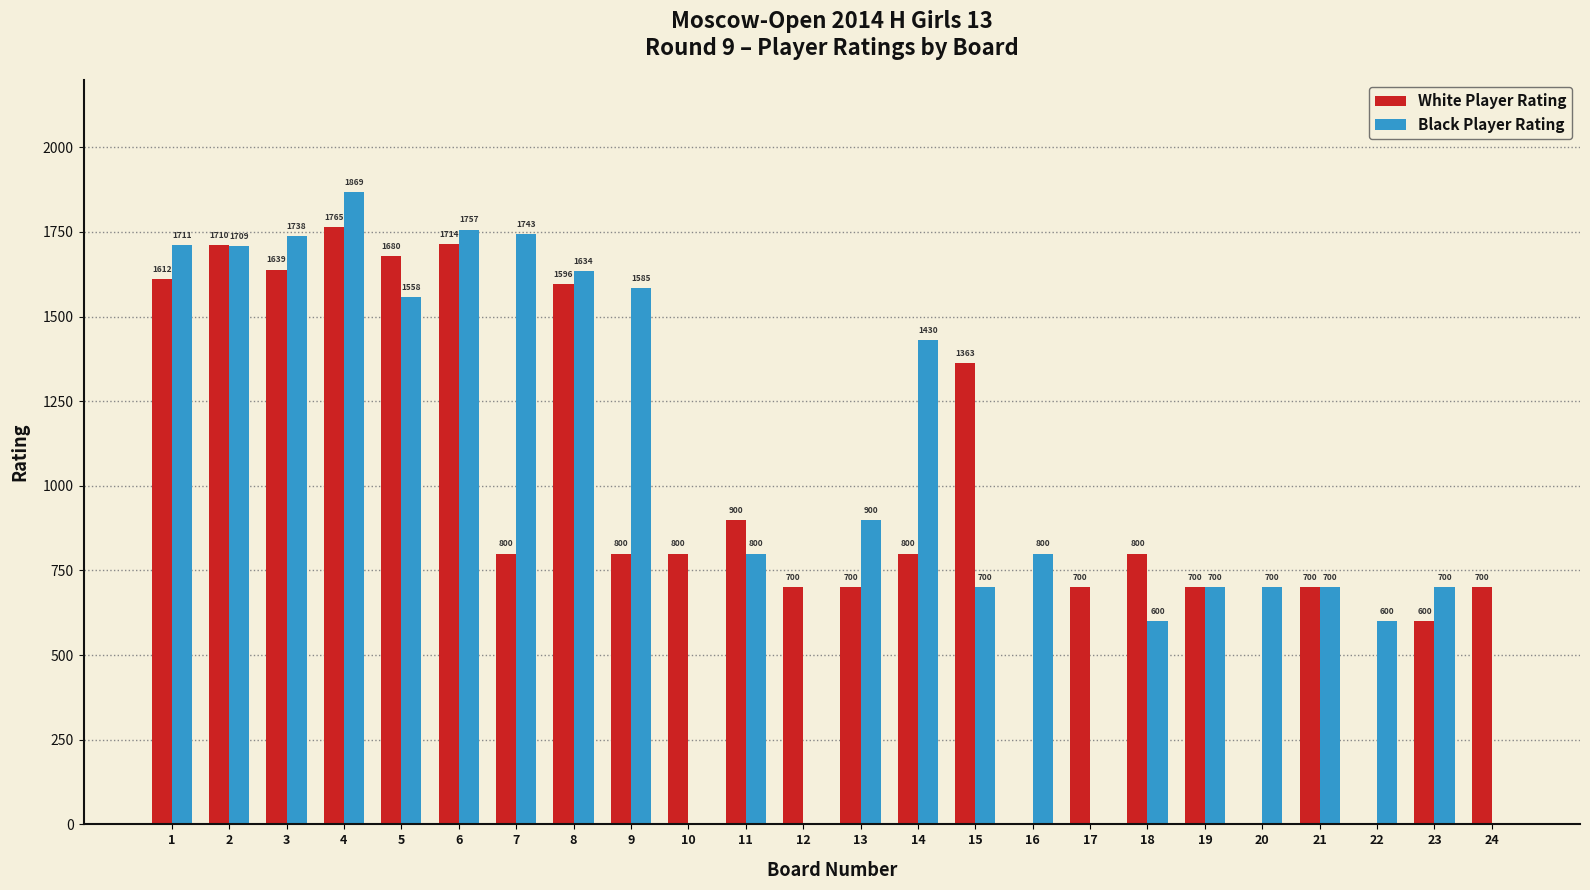

Reading left to right, extract all data points from this chart.

White Player Rating: 1612	1710	1639	1765	1680	1714	800	1596	800	800	900	700	700	800	1363	0	700	800	700	0	700	0	600	700
Black Player Rating: 1711	1709	1738	1869	1558	1757	1743	1634	1585	0	800	0	900	1430	700	800	0	600	700	700	700	600	700	0